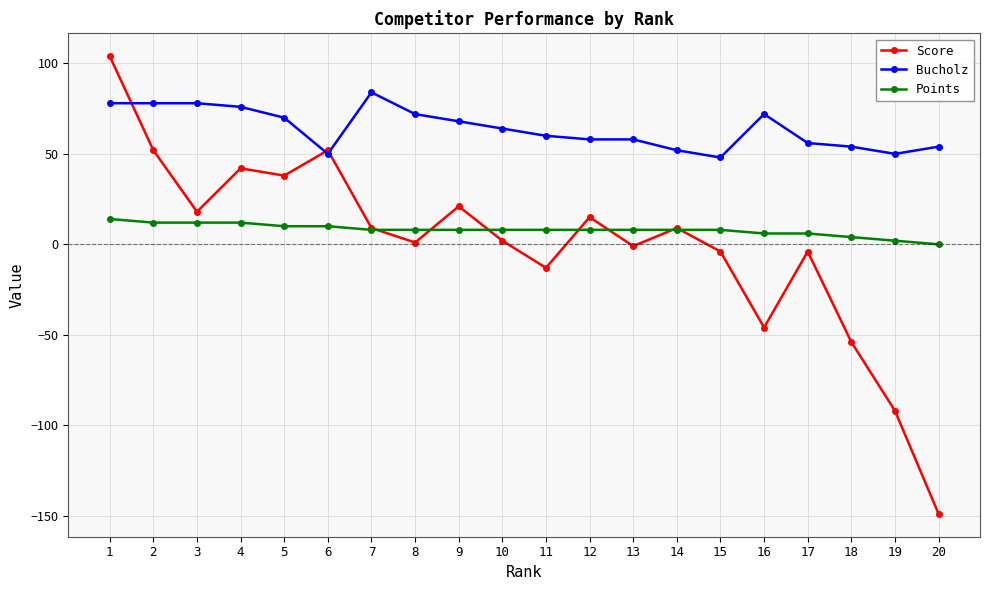

Which series has the widest spread of values?

Score